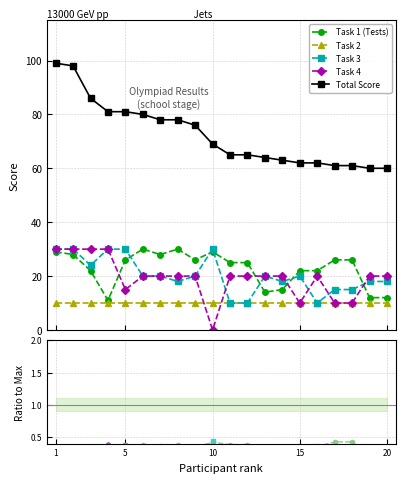

True or false: Total Score and Task 3 intersect in this chart.

False